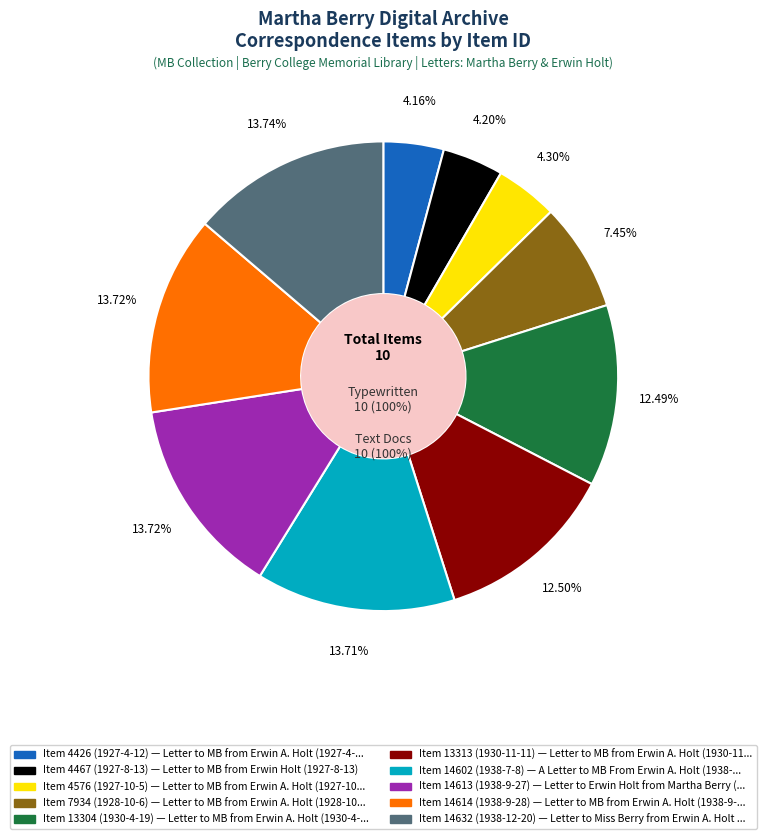

To the nearest percent, what portion does Letter to Miss Berry from Erwin A. Holt (1938-12-20) represent?

14%